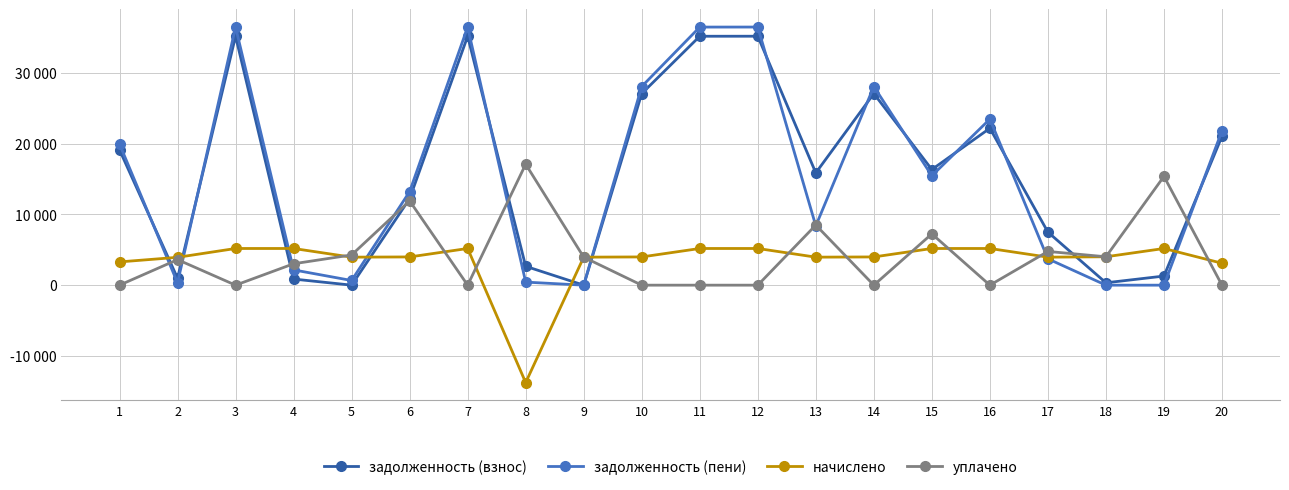

Which label corresponds to the largest value in the chart?

3